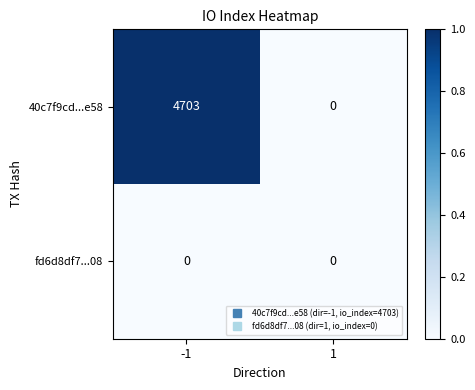

Reading left to right, what are all the values shown in this chart?

40c7f9cd...e58: -1=4703	1=0
fd6d8df7...08: -1=0	1=0